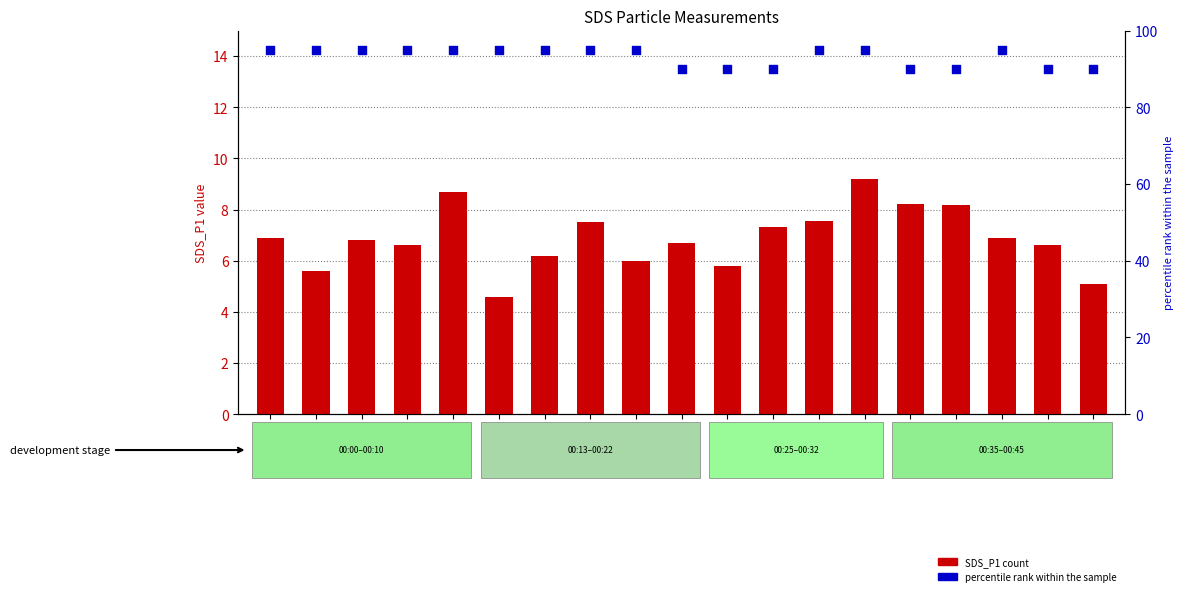

At which category is the sum across all series the highest?

00:32